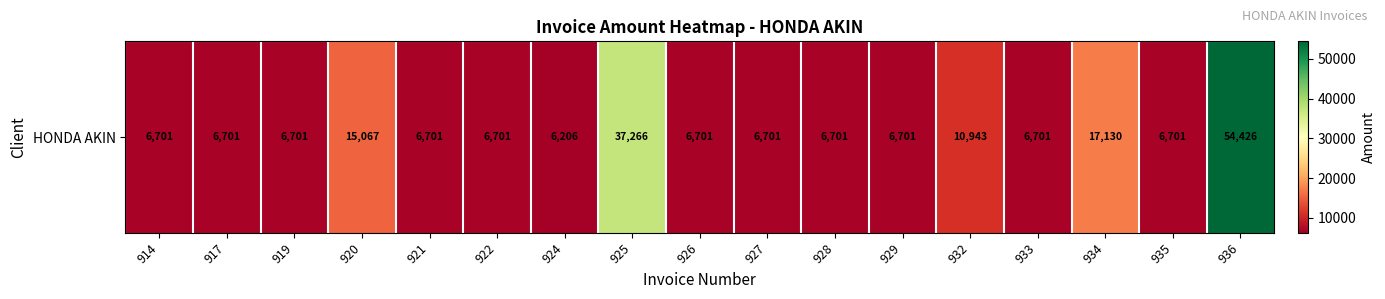

Count the number of data series in this chart.

1